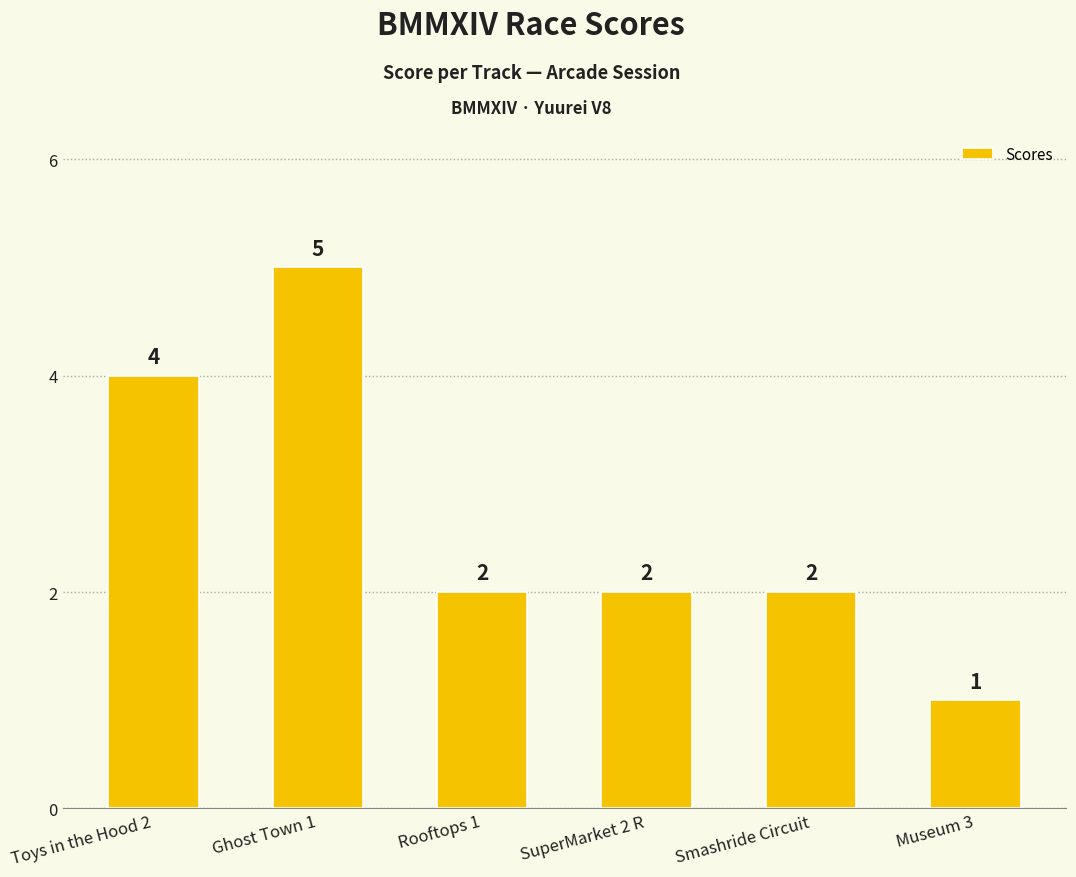

Between Toys in the Hood 2 and Museum 3, which is larger?

Toys in the Hood 2